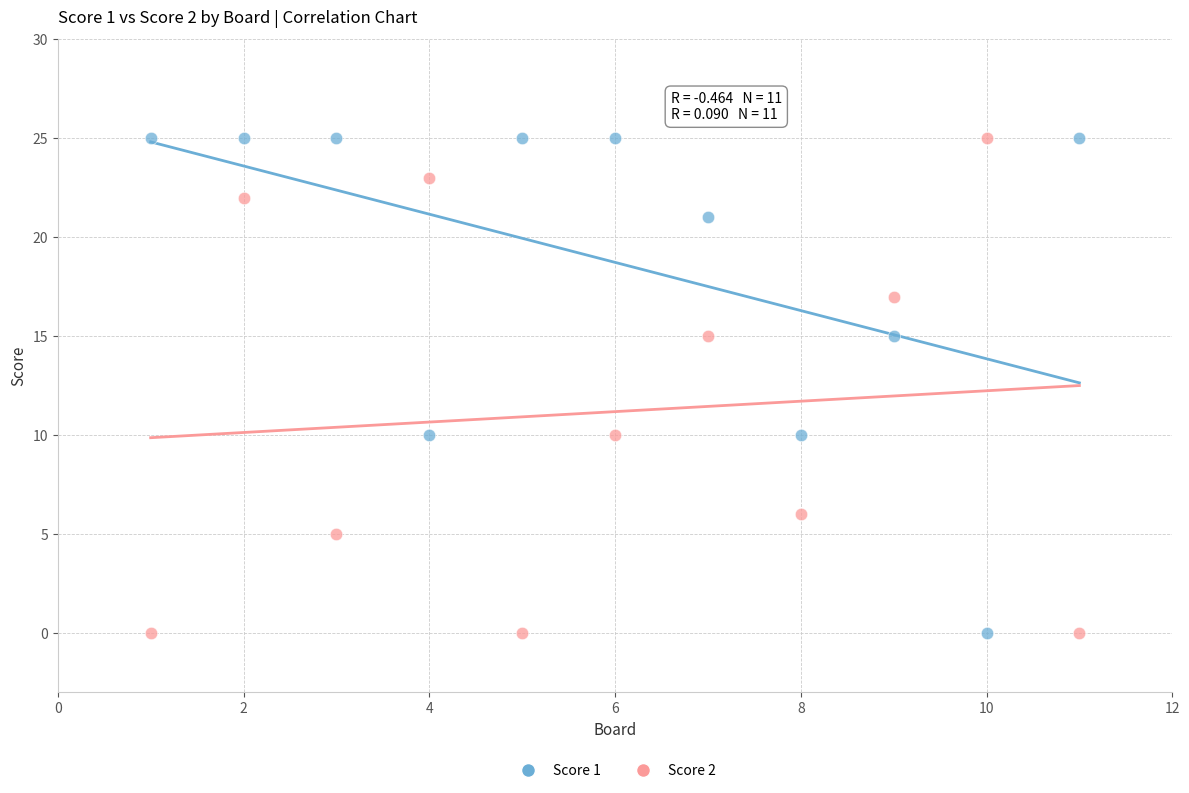

What is the X range (max minus min) for the scatter plot?

10